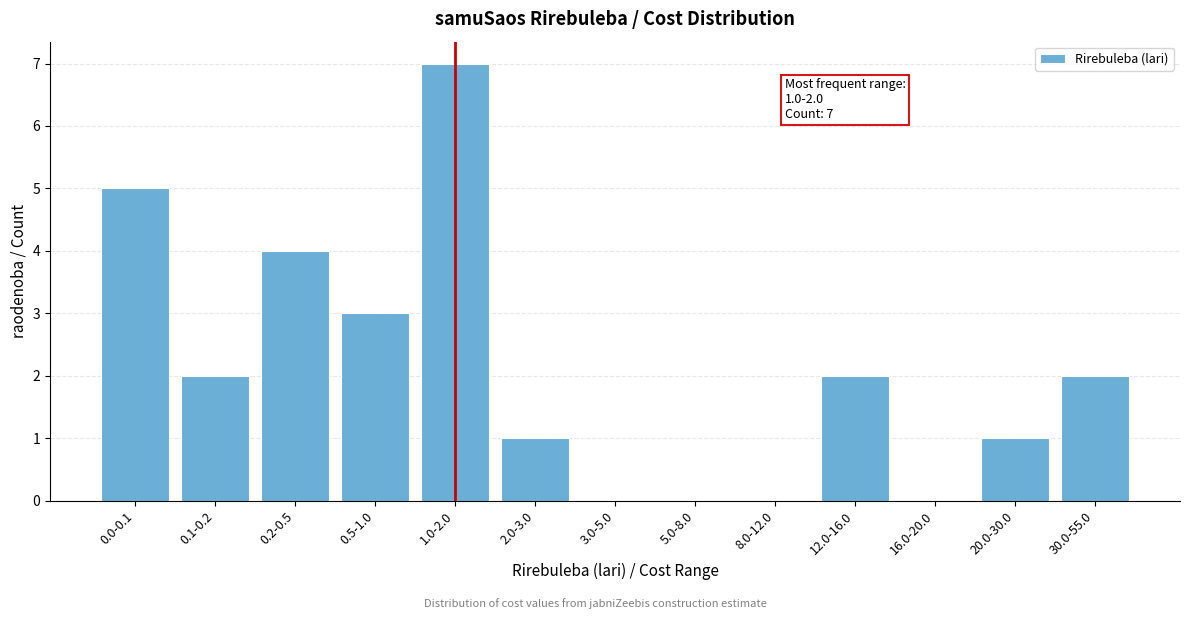

Reading left to right, what are all the values shown in this chart?

0.0-0.1=5	0.1-0.2=2	0.2-0.5=4	0.5-1.0=3	1.0-2.0=7	2.0-3.0=1	3.0-5.0=0	5.0-8.0=0	8.0-12.0=0	12.0-16.0=2	16.0-20.0=0	20.0-30.0=1	30.0-55.0=2